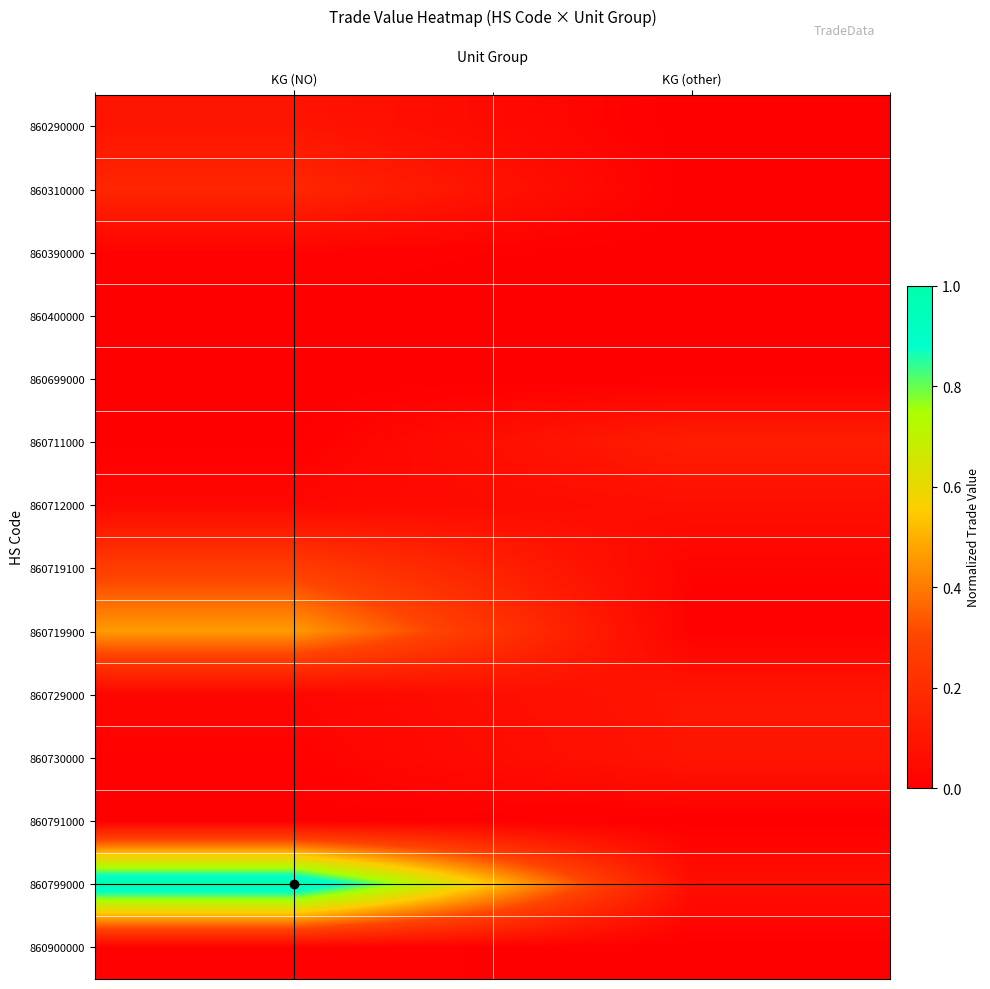

At how many categories does at least one series exceed 0?

2